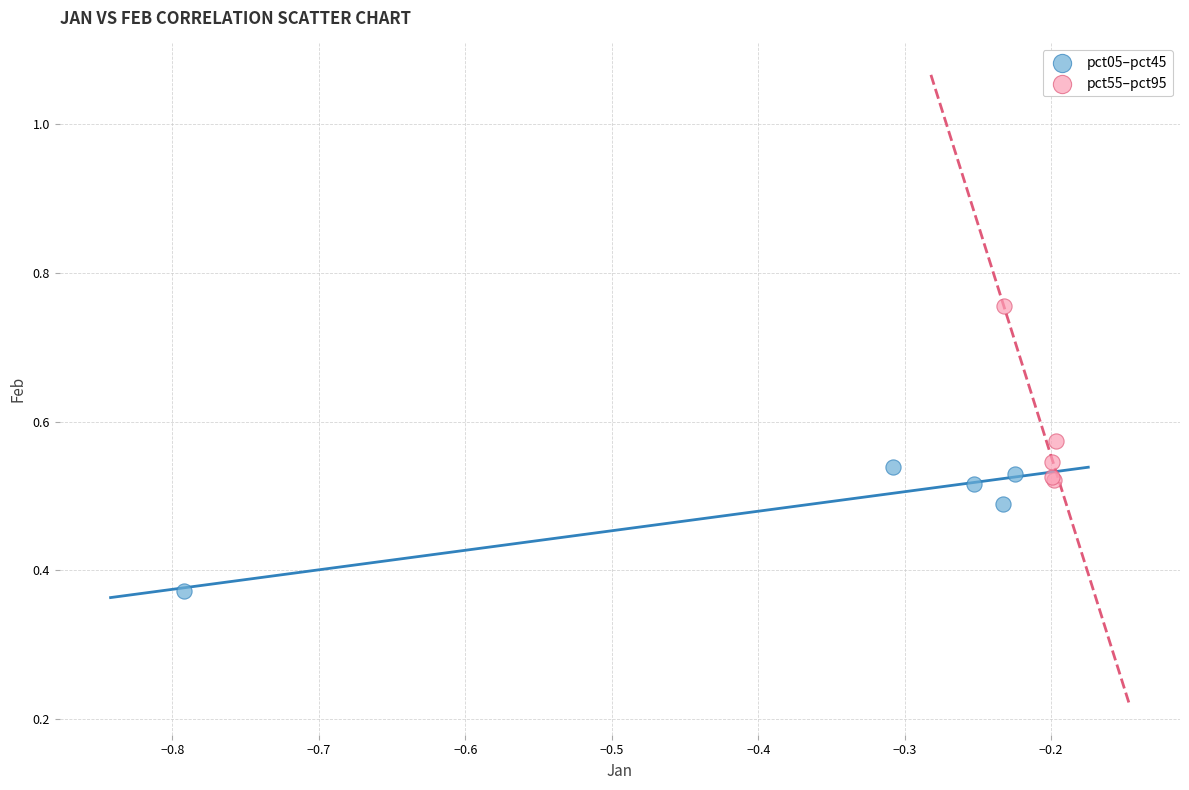

Which series reaches the minimum Y coordinate?

pct05–pct45